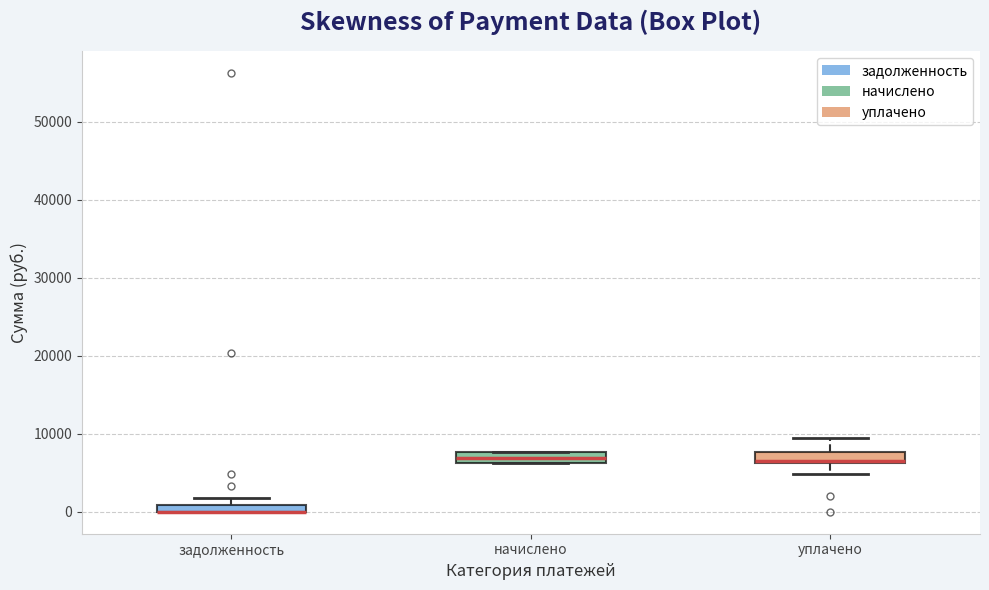

Where does the median line of the box for начислено sit on the y-axis? The values are not printed on the chart, so give them approximately, as read against the axis.

7000